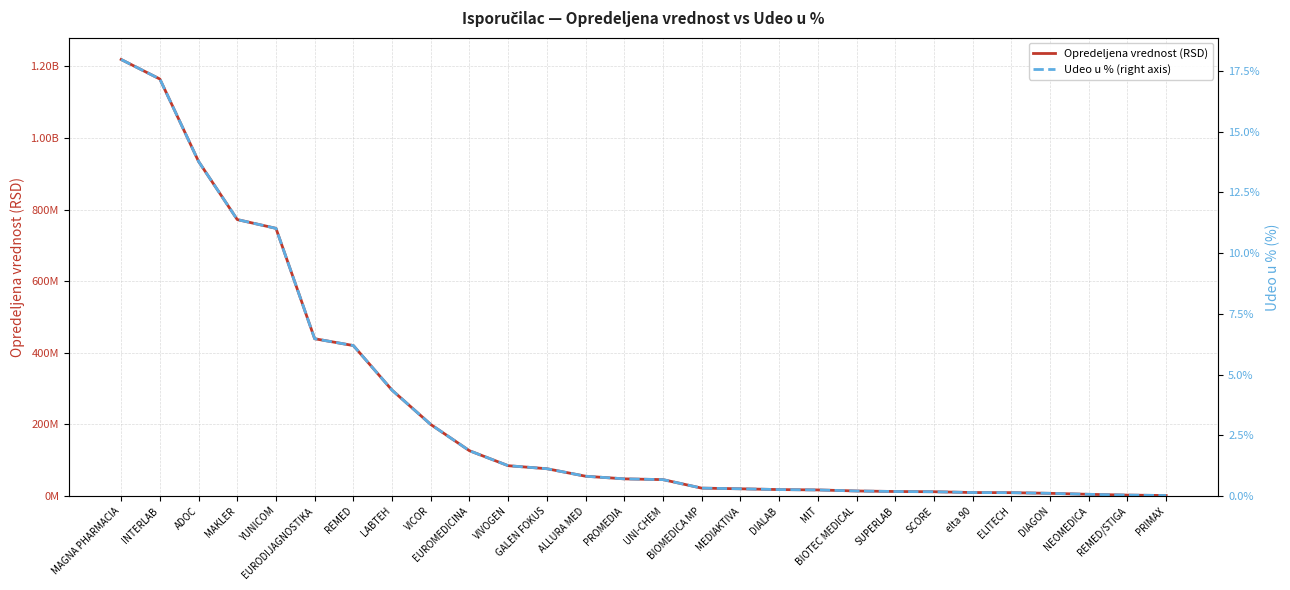

At how many categories does at least one series exceed 1077089553?

2